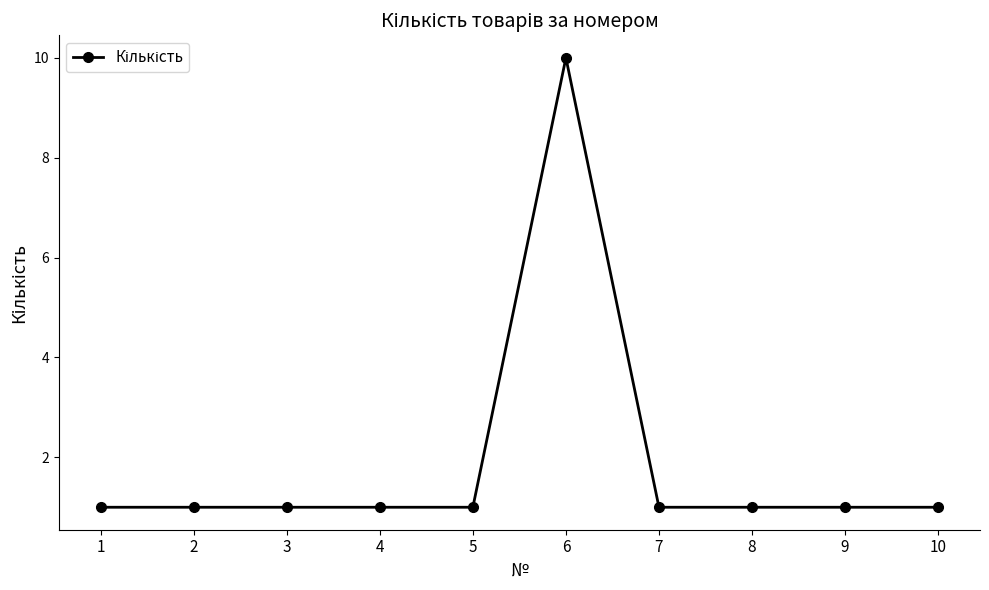

Approximately how many times larger is the value at 5 compared to 4?

1.0